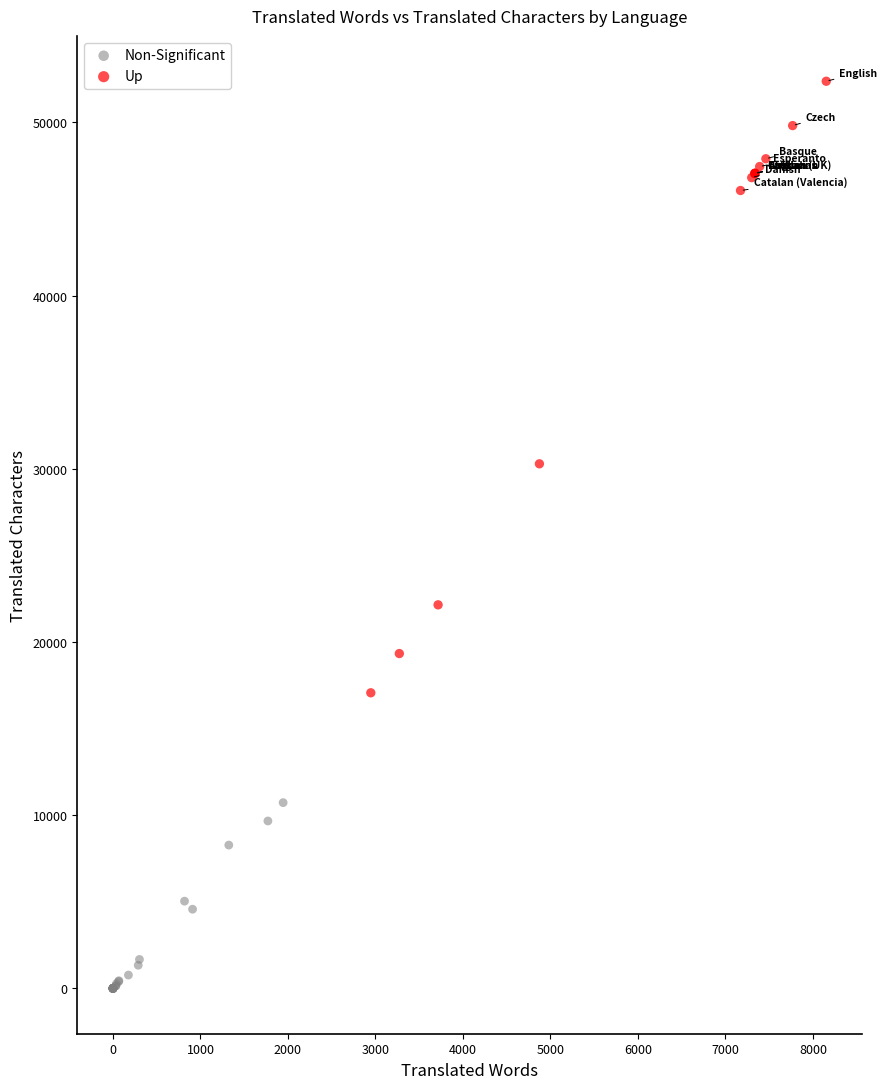

Which series has the widest spread of Y values?

Up